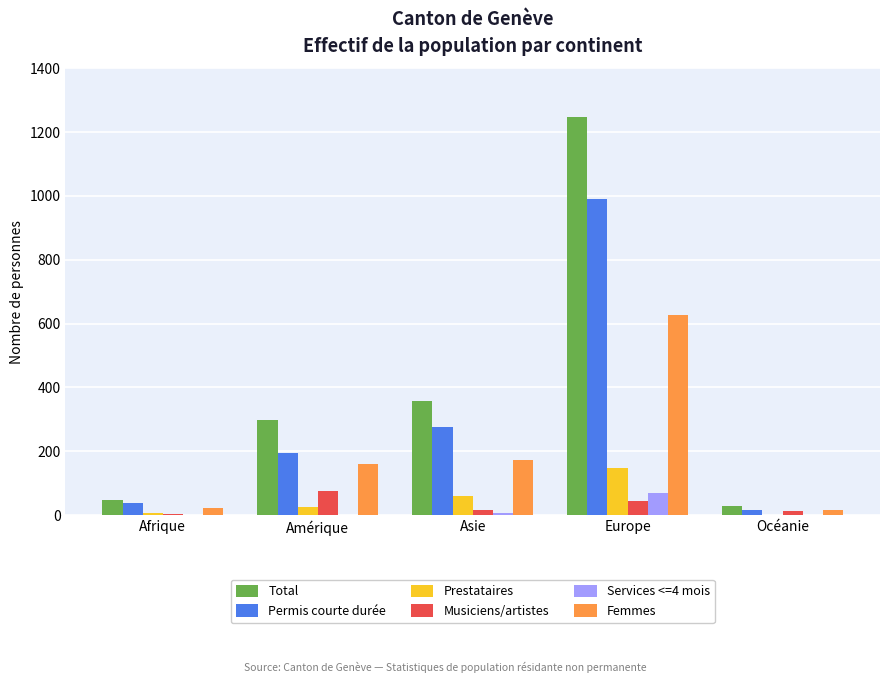

Are the bars horizontal?

No